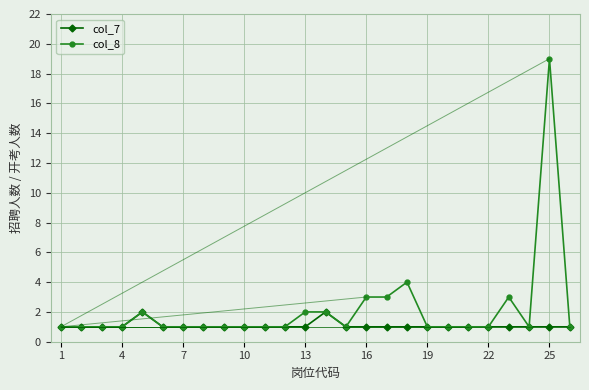

Which series has the largest range (max minus min)?

col_8